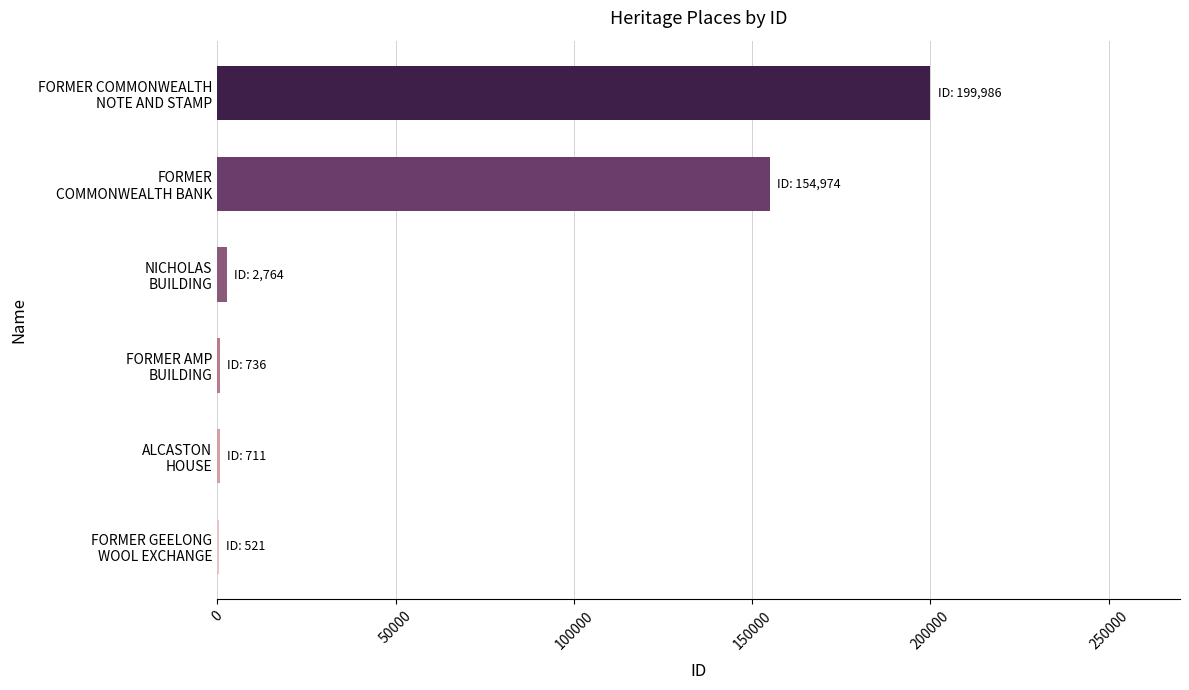

What is the sum of all values?

359692